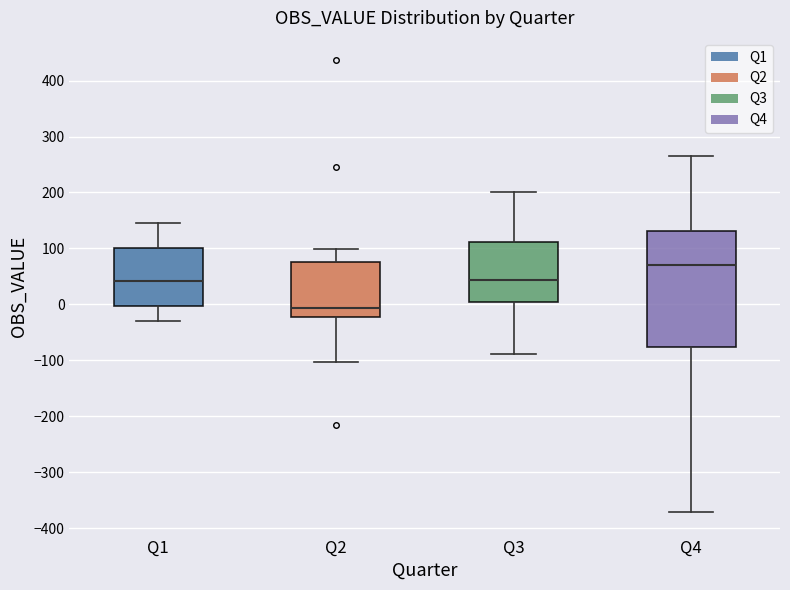

Reading left to right, transcribe this box plot: for each box, give where its median line is, the range the box spans, and where its two whiskers end, as read against the y-axis. The values are not printed on the chart, so give them approximately, as read against the axis.

Q1: median 40, box 0 to 100, whiskers -30 to 140
Q2: median -10, box -20 to 70, whiskers -100 to 100
Q3: median 40, box 0 to 110, whiskers -90 to 200
Q4: median 70, box -80 to 130, whiskers -370 to 270